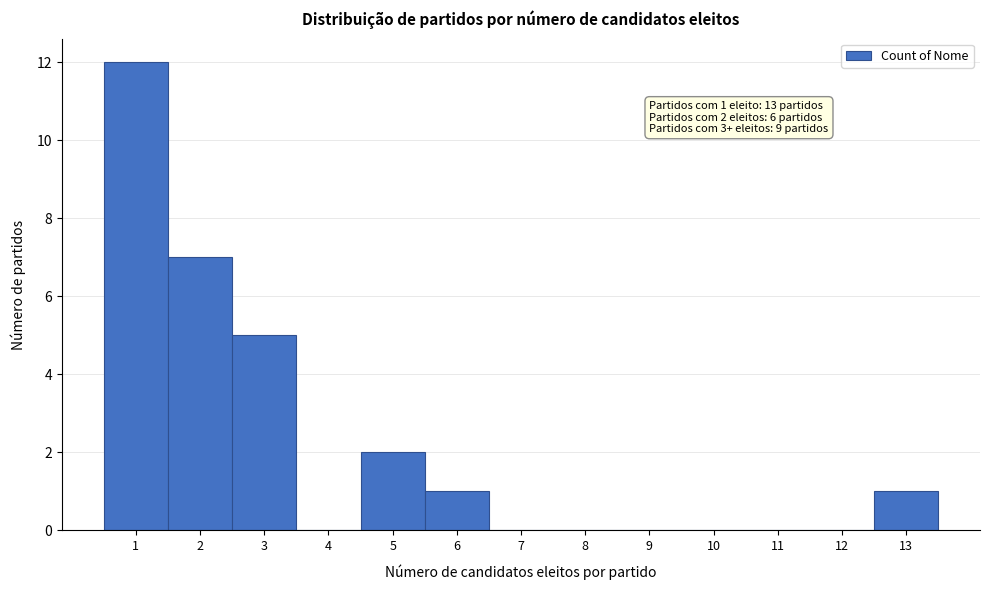

Which range on the x-axis has the tallest bar?

0.5 to 1.5